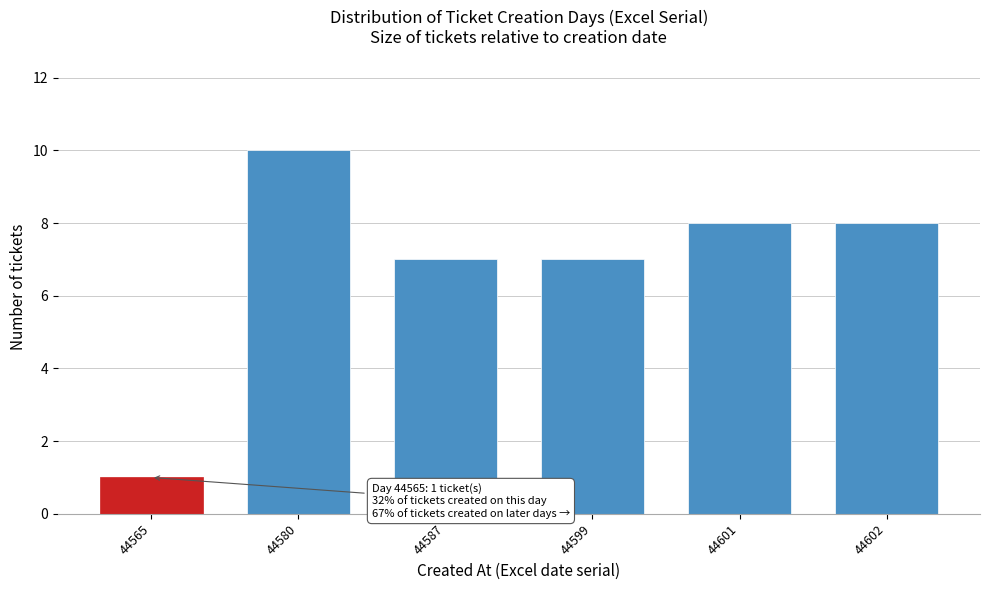

Reading right to left, transcribe all the data shown in this chart.

44602=8	44601=8	44599=7	44587=7	44580=10	44565=1